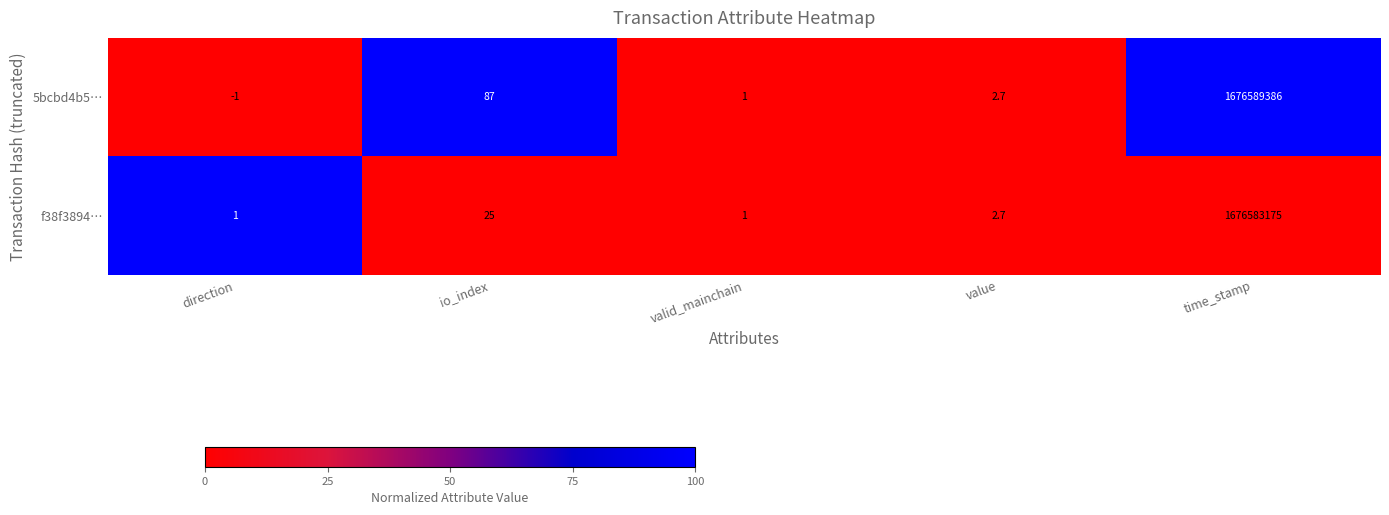

Is it true that f38f3894… equals 25.0 at io_index?

True